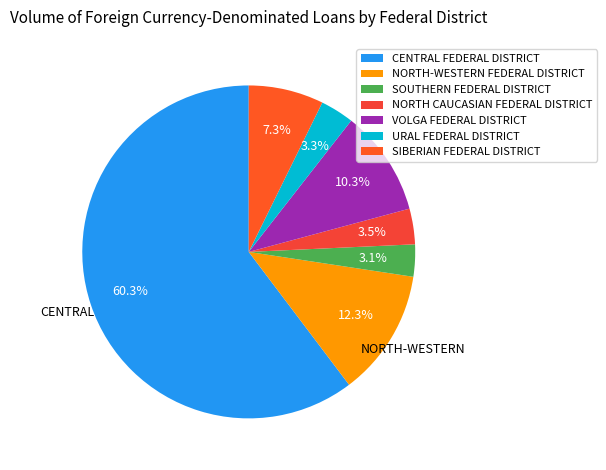

Which category accounts for the majority?

CENTRAL FEDERAL DISTRICT